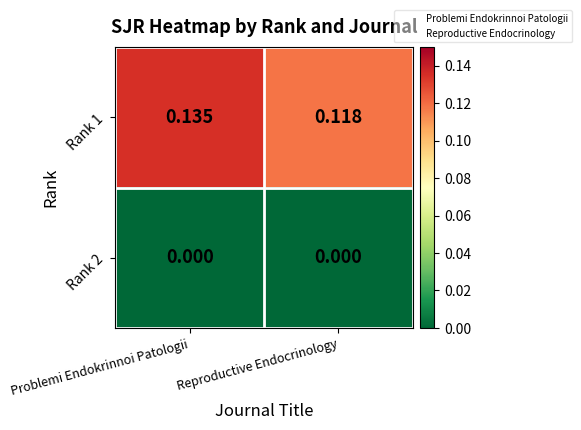

Is the value of Rank 2 at Problemi Endokrinnoi Patologii greater than the value of Rank 1 at Reproductive Endocrinology?

No